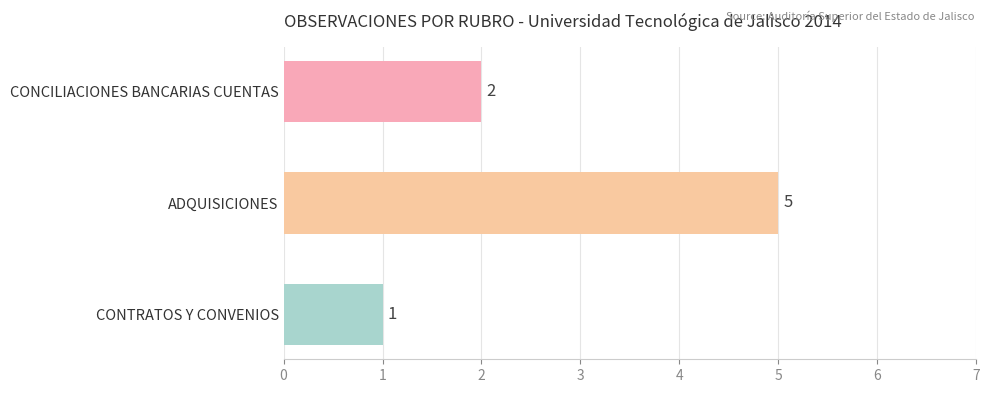

Reading top to bottom, what are all the values shown in this chart?

CONCILIACIONES BANCARIAS CUENTAS=2	ADQUISICIONES=5	CONTRATOS Y CONVENIOS=1